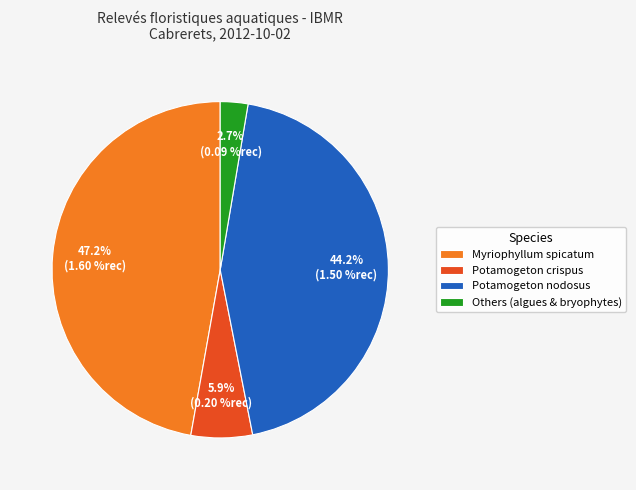

Between Potamogeton nodosus and Potamogeton crispus, which is larger?

Potamogeton nodosus